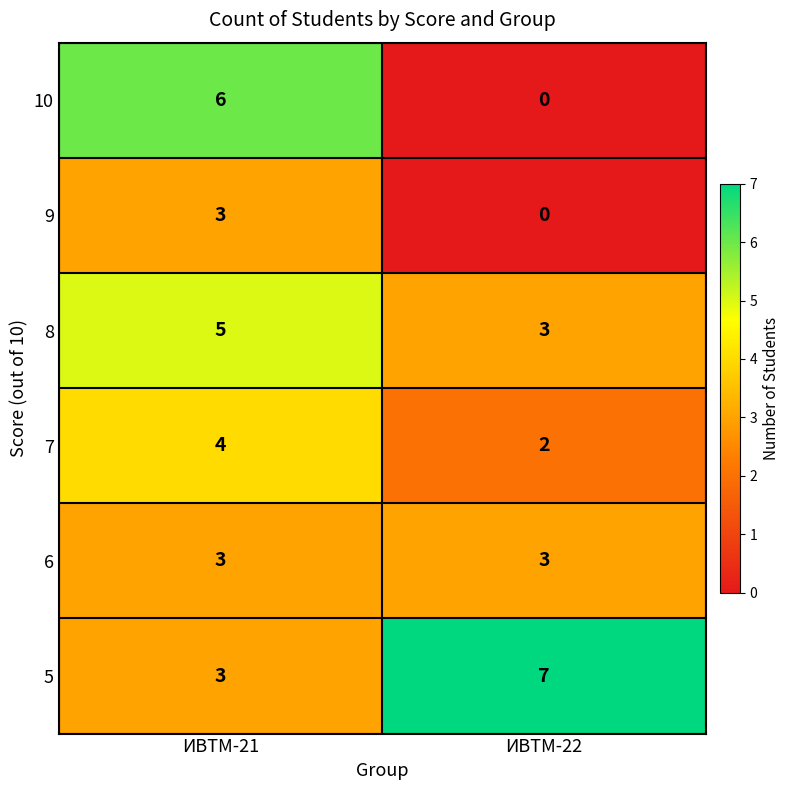

At how many categories does at least one series exceed 0?

2